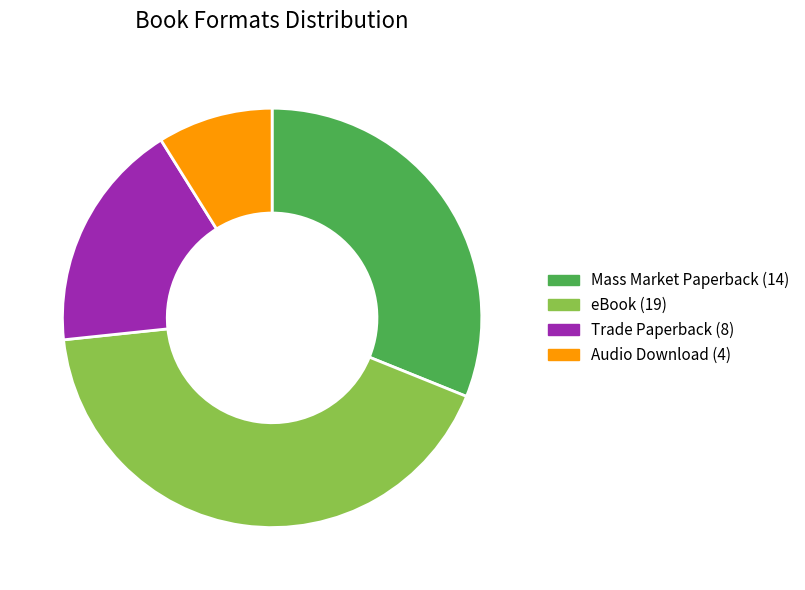

True or false: Mass Market Paperback accounts for 16% of the total.

False